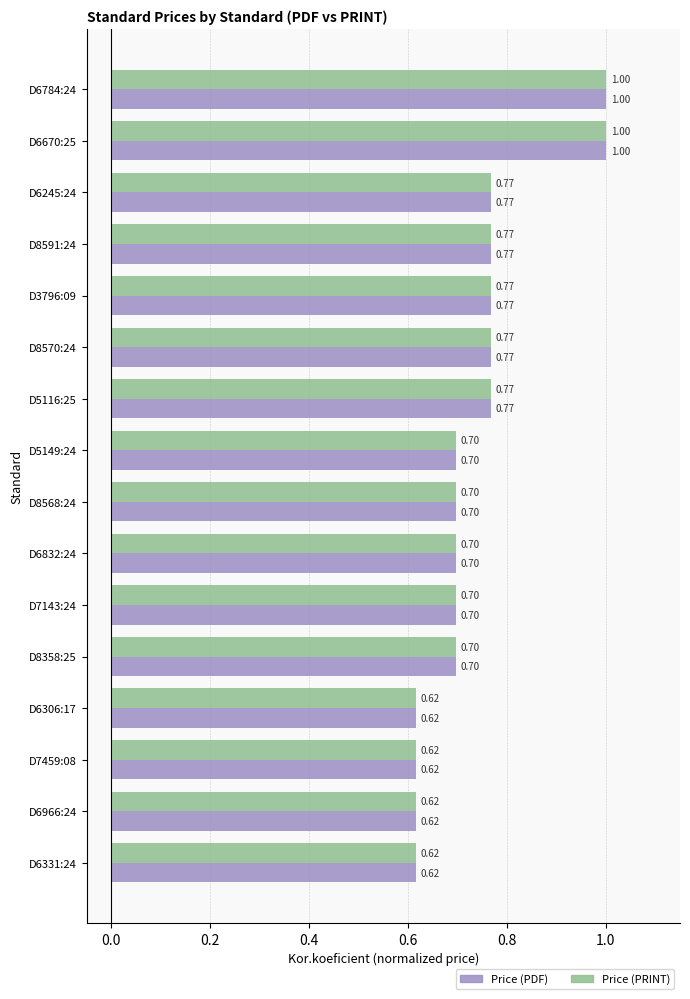

What is the total value across all series at D8591:24?

1.5